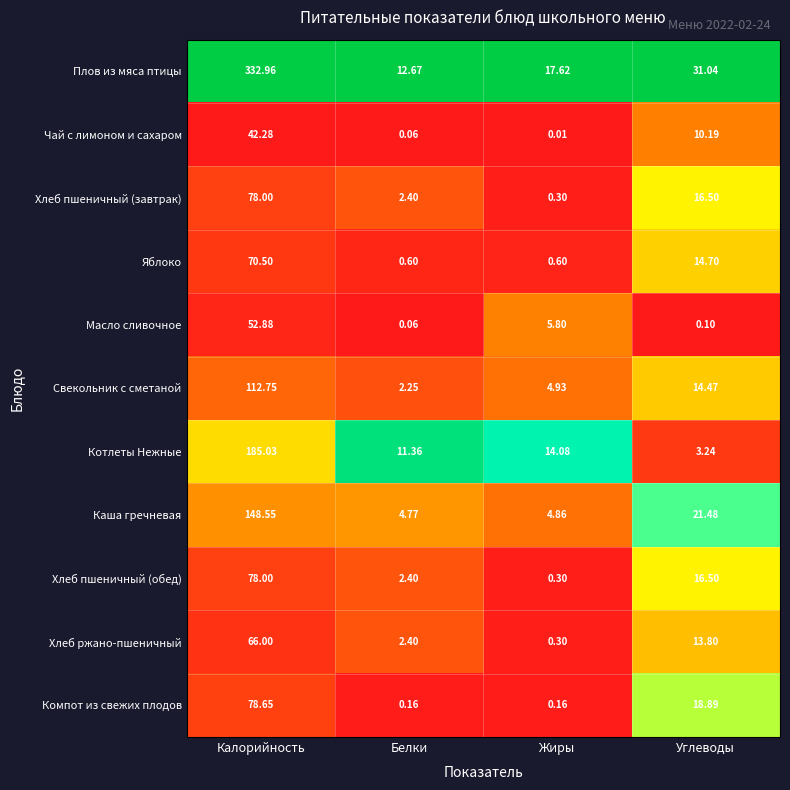

Rank the categories by Чай с лимоном и сахаром value from lowest to highest.

Жиры, Белки, Углеводы, Калорийность